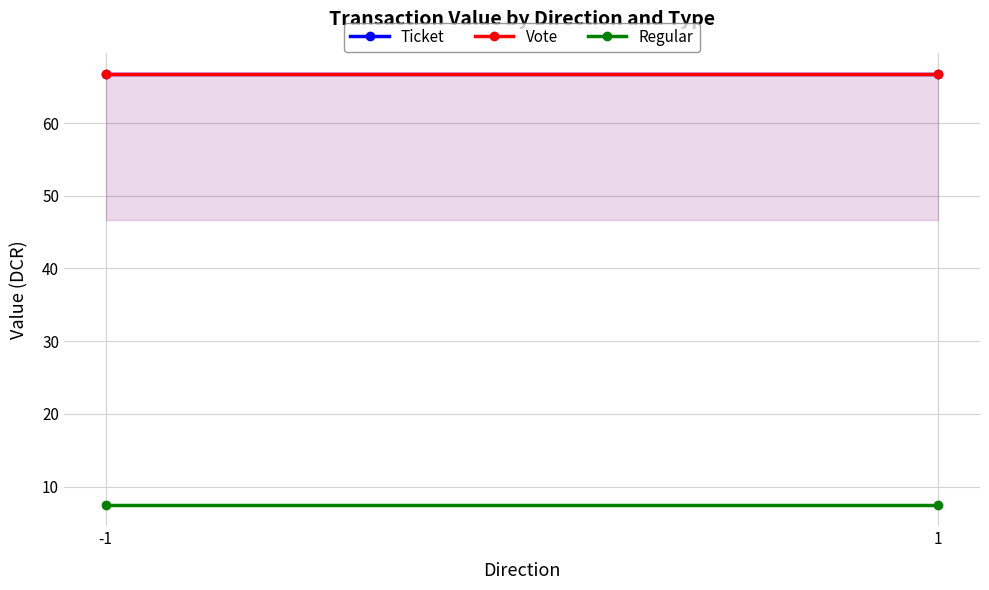

Reading left to right, what are all the values shown in this chart?

Ticket: 66.7	66.7
Vote: 66.7	66.7
Regular: 7.5	7.5